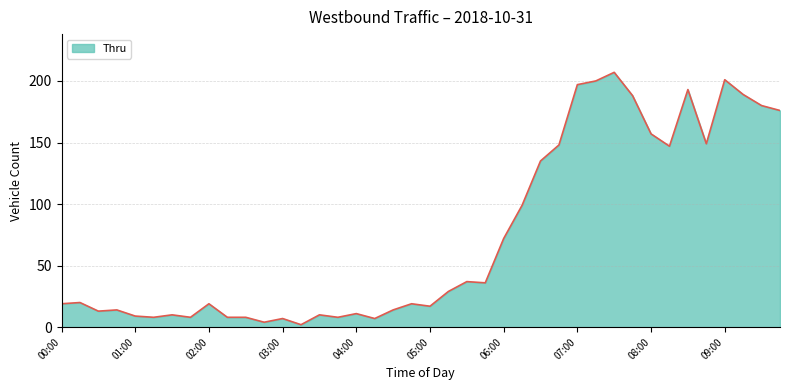

What is the greatest value displayed?

207